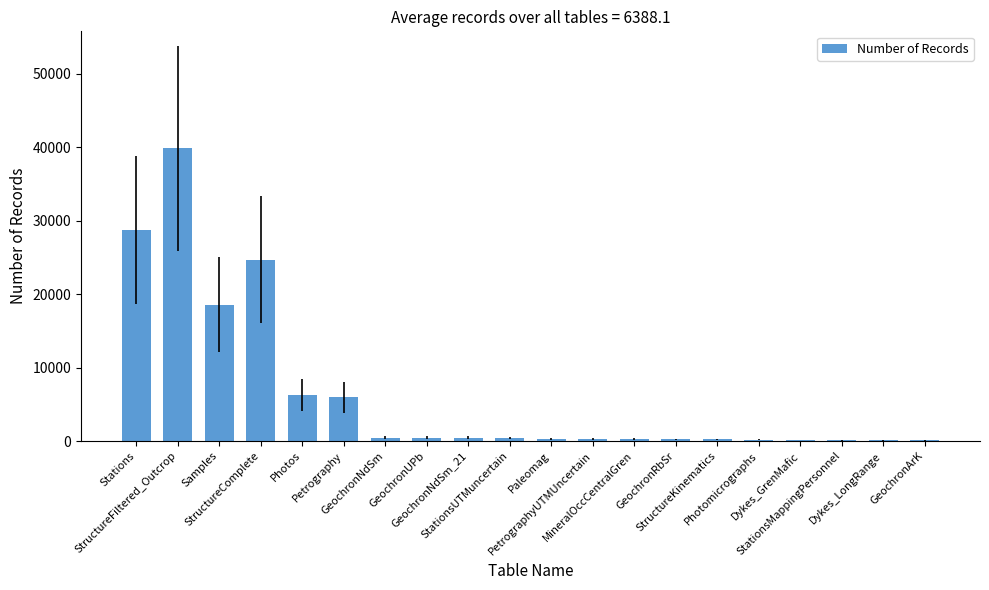

Count the number of categories in the chart.

20